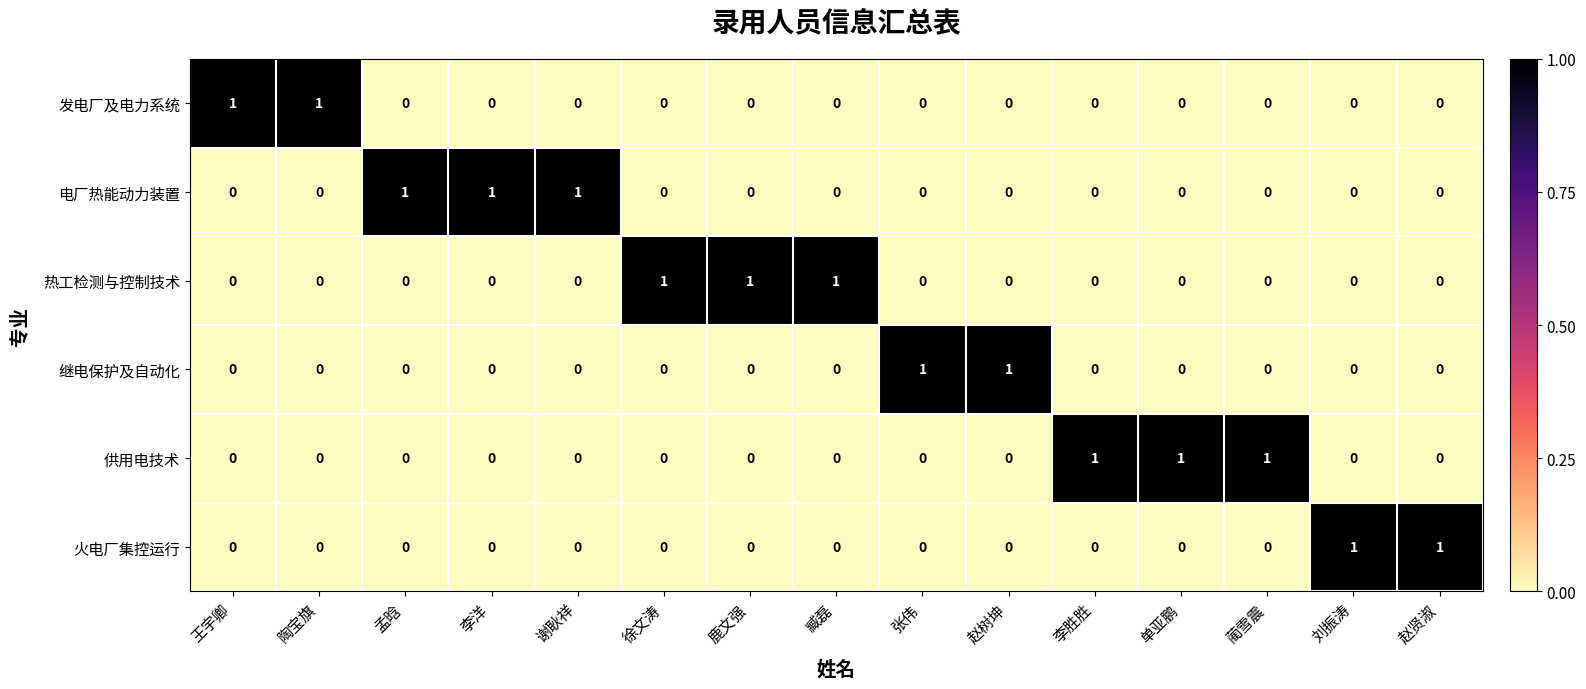

What is the sum of all 供用电技术 values?

3